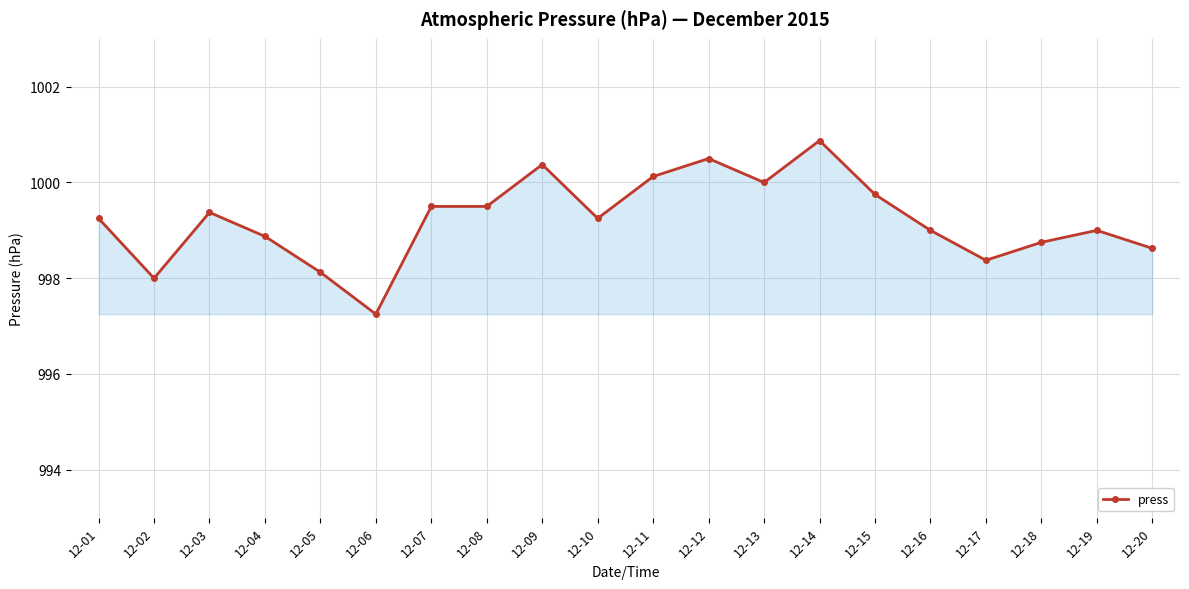

Between 12-16 and 12-05, which is larger?

12-16